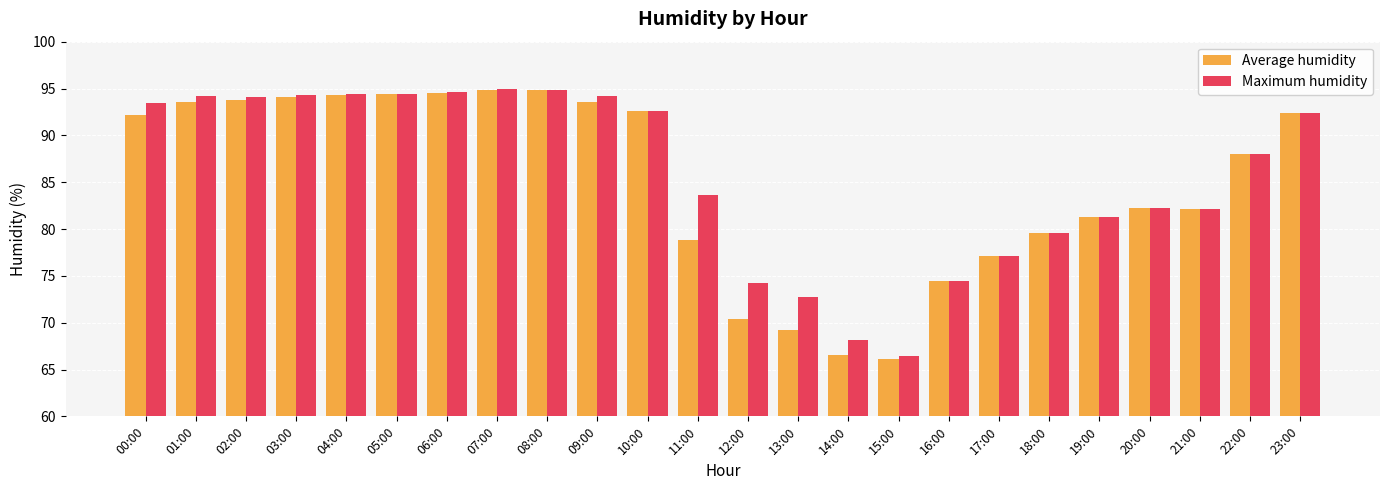

How many distinct data groups are displayed?

2